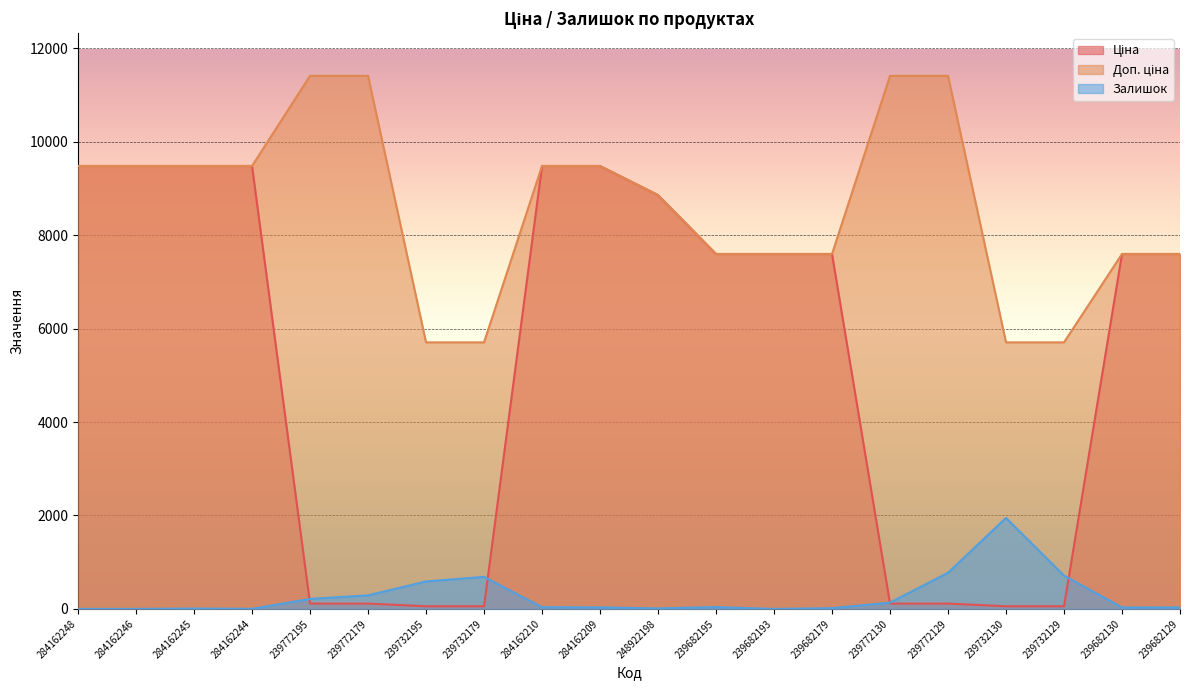

How many lines are shown in the chart?

3